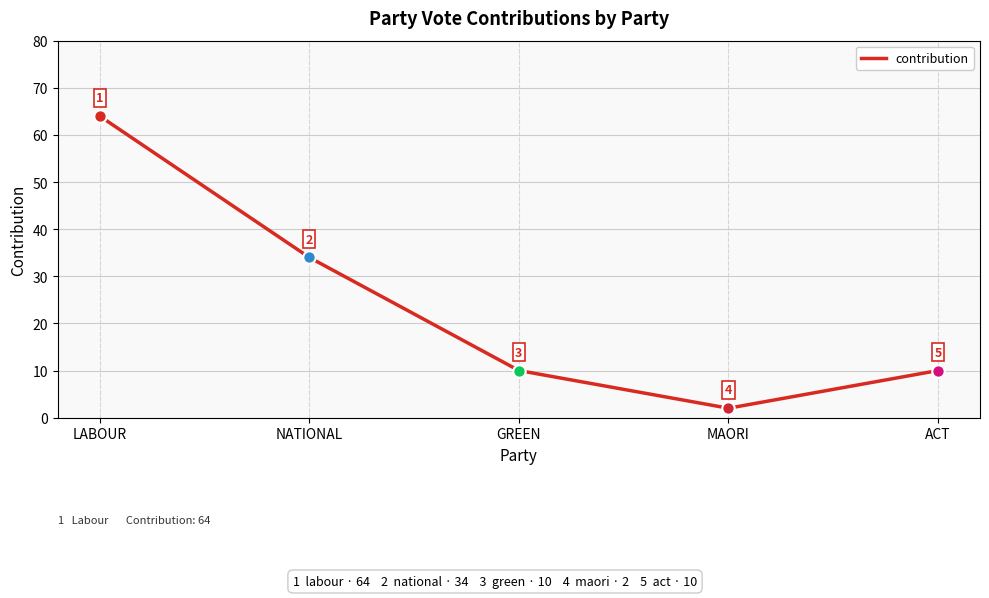

Which has a higher value, LABOUR or NATIONAL?

LABOUR